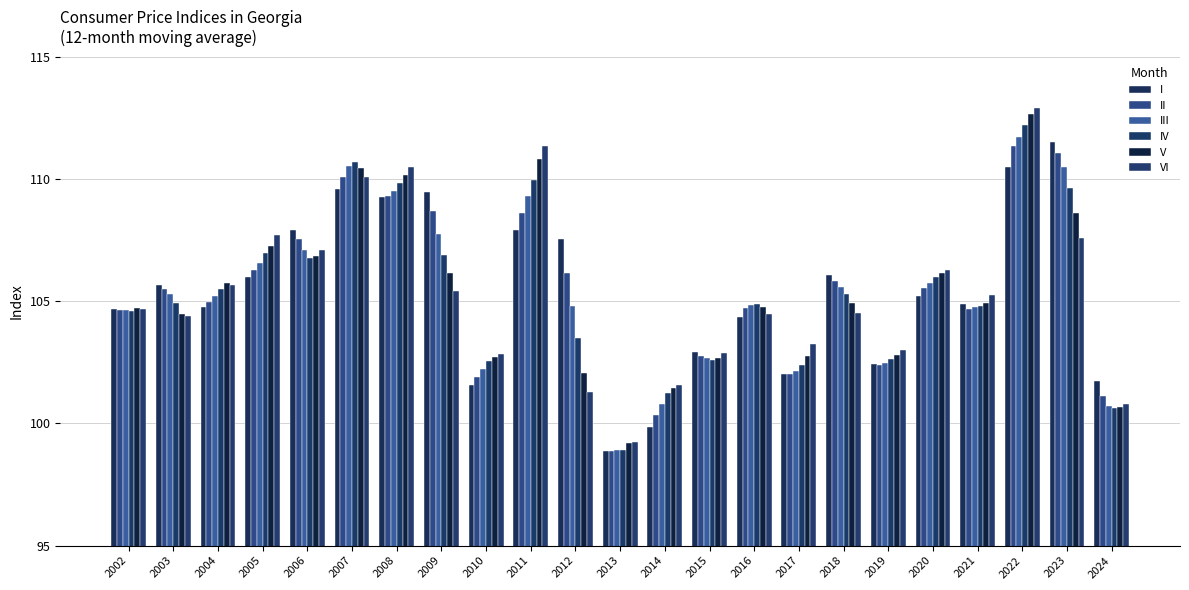

What is the value of the I bar at the 17th from the left?

106.1